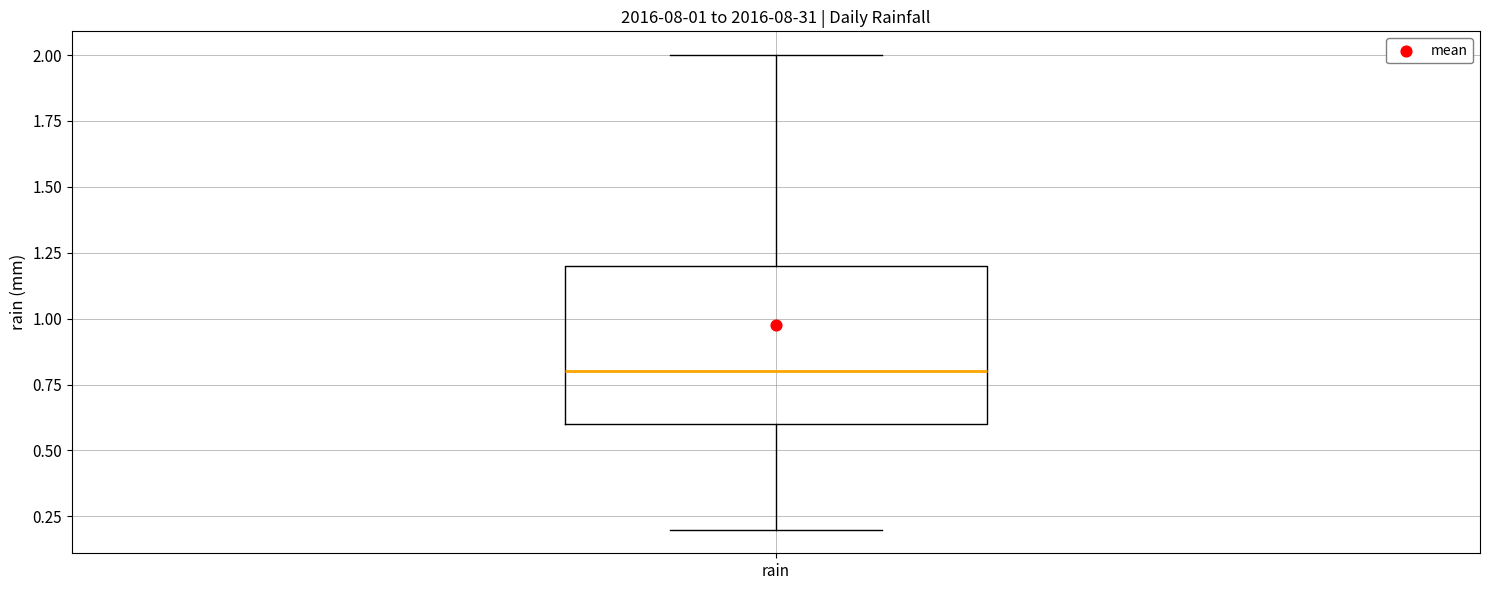

Transcribe this box plot: give where the median line is, the range the box spans, and where the two whiskers end, as read against the y-axis. The values are not printed on the chart, so give them approximately, as read against the axis.

median 0.8, box 0.6 to 1.2, whiskers 0.2 to 2.0